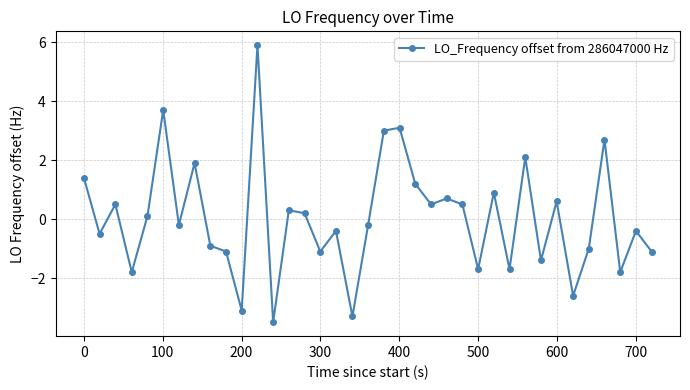

Is this an area chart (filled region under the line)?

No